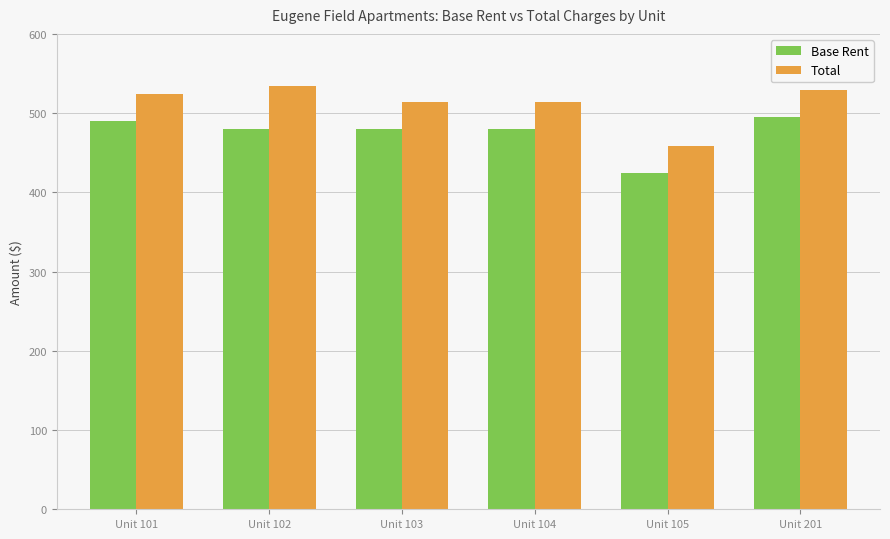

Read the Total value at Unit 201, to the nearest 5.

530